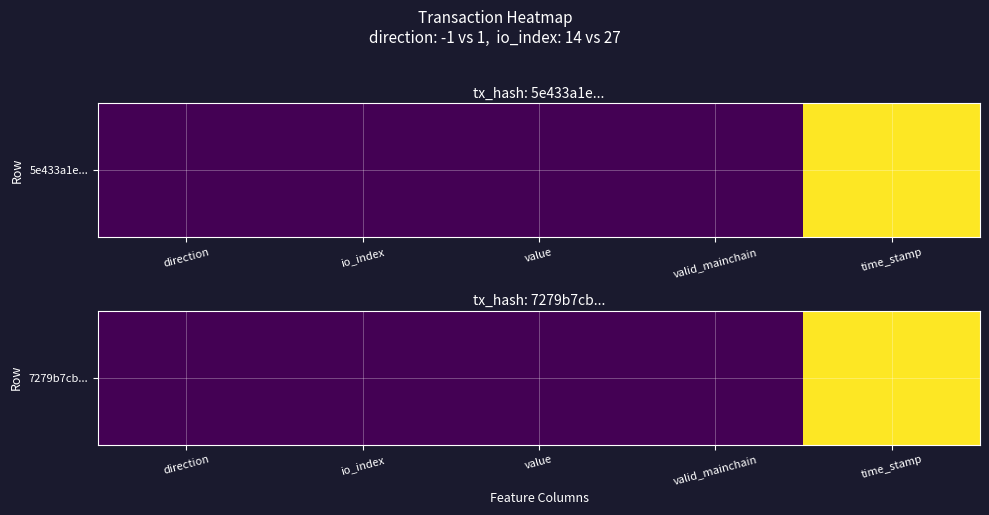

Where is the data nearest to the value 0?

direction